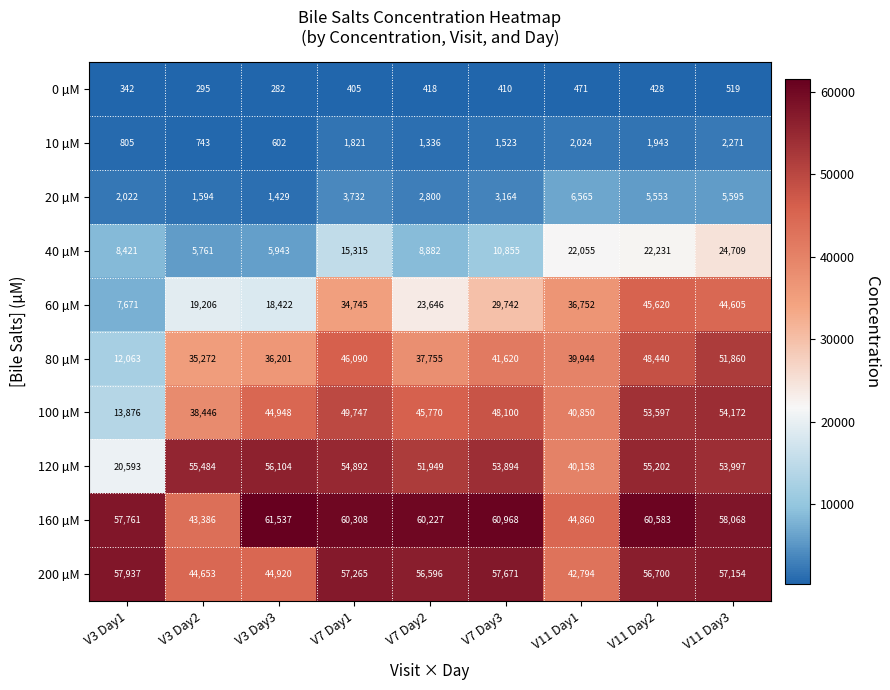

Is it true that 100 µM equals 76345 at V7 Day3?

False